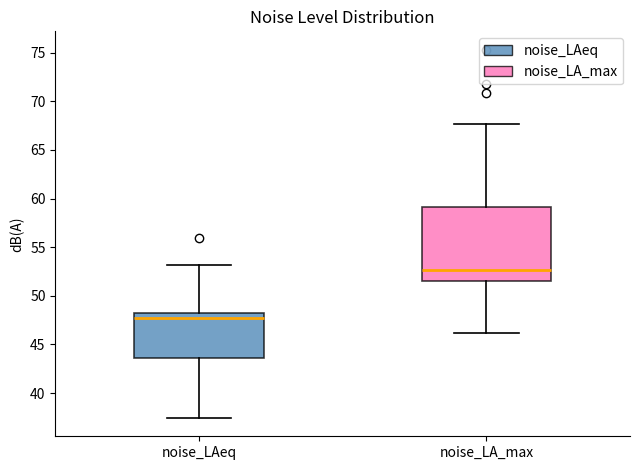

Reading left to right, transcribe this box plot: for each box, give where its median line is, the range the box spans, and where its two whiskers end, as read against the y-axis. The values are not printed on the chart, so give them approximately, as read against the axis.

noise_LAeq: median 47.5, box 43.5 to 48.5, whiskers 37.5 to 53.0
noise_LA_max: median 52.5, box 51.5 to 59.0, whiskers 46.0 to 67.5